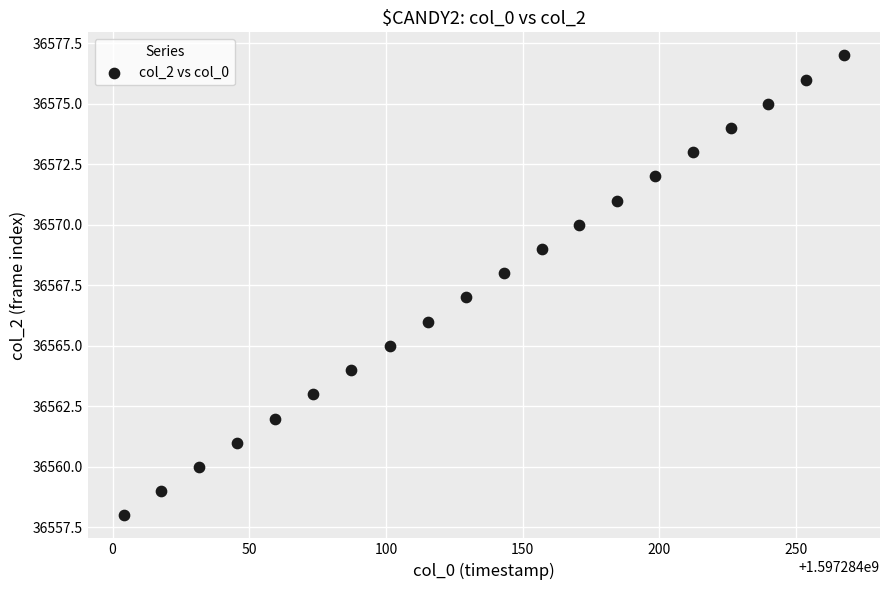

What is the range of Y values (max minus min)?

19